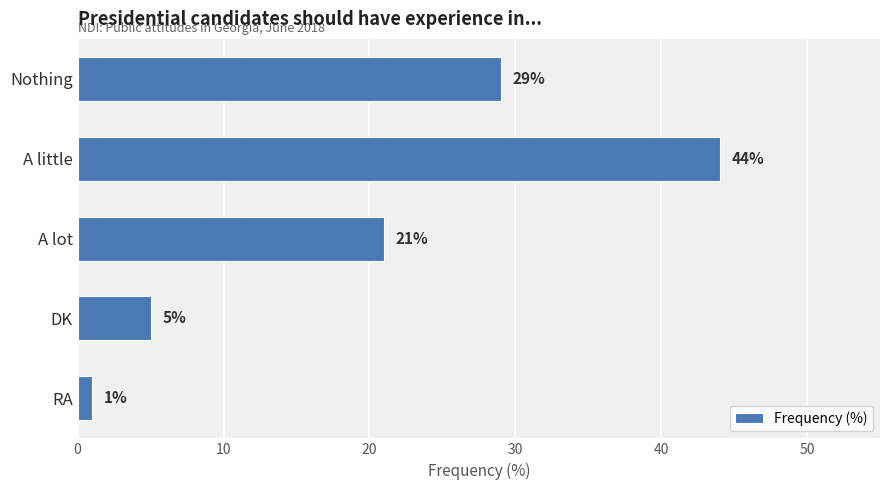

What is the difference between the values at A little and DK?

39